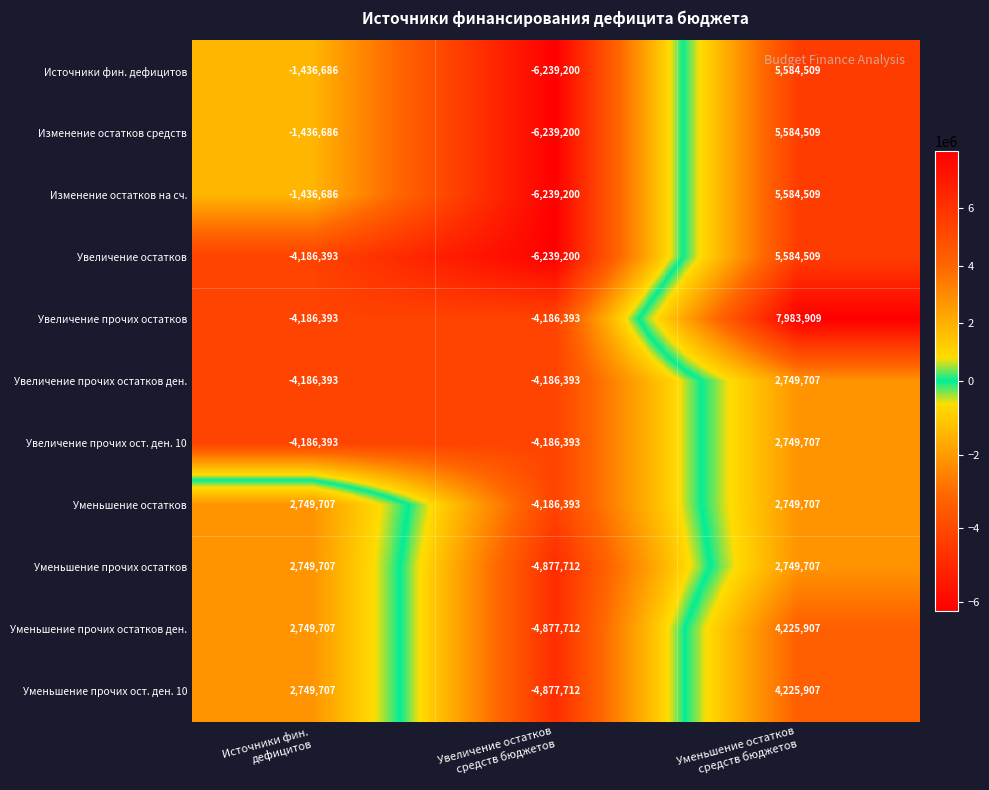

Count the Увеличение прочих остатков ден. values in the range -4186393 to 2749707.

3